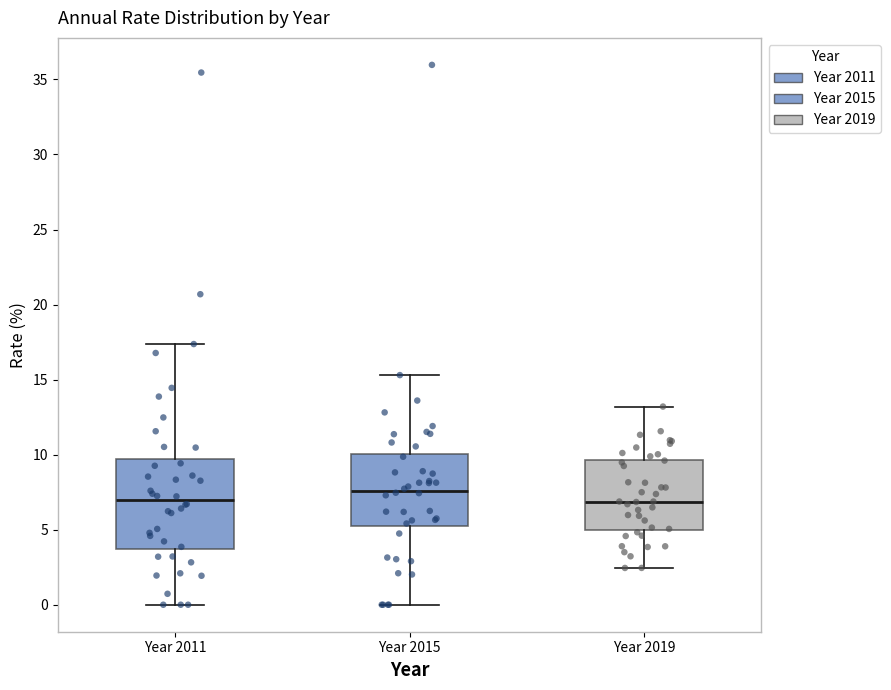

Reading left to right, read every box against the y-axis: the position of its median line, the range the box covers, and the ends of its whiskers. The values are not printed on the chart, so give them approximately, as read against the axis.

Year 2011: median 7.0, box 3.5 to 9.5, whiskers 0.0 to 17.5
Year 2015: median 7.5, box 5.0 to 10.0, whiskers 0.0 to 15.5
Year 2019: median 7.0, box 5.0 to 9.5, whiskers 2.5 to 13.0